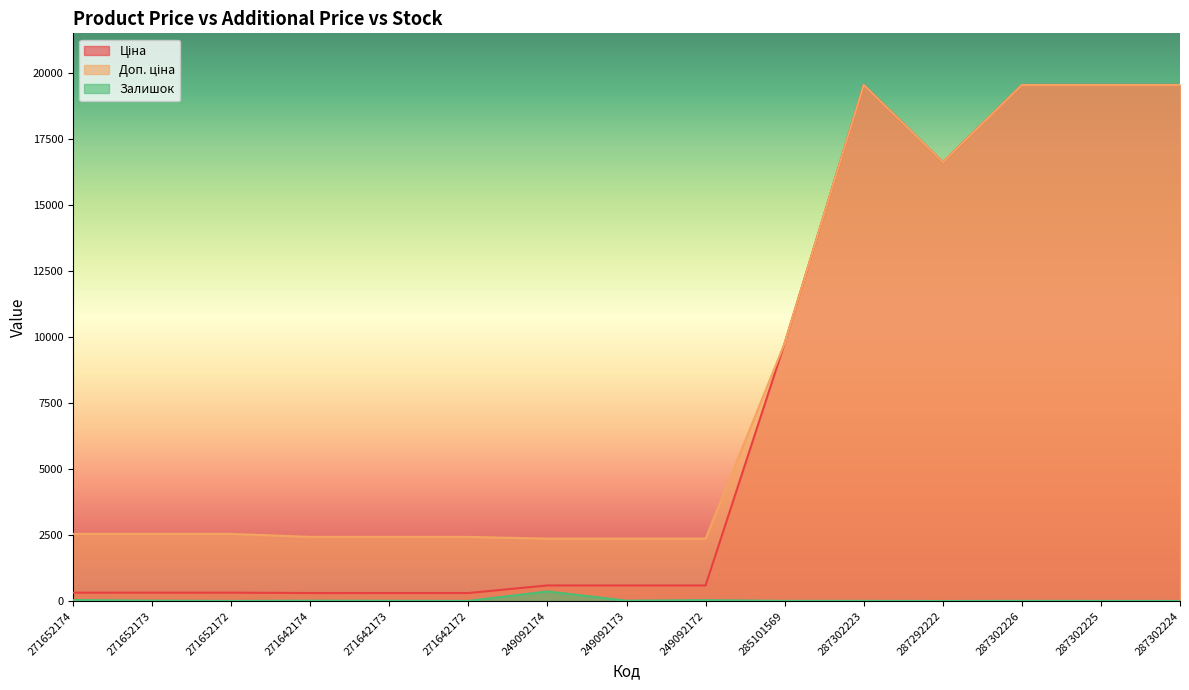

Which has a higher value, 249092173 or 271642174?

249092173